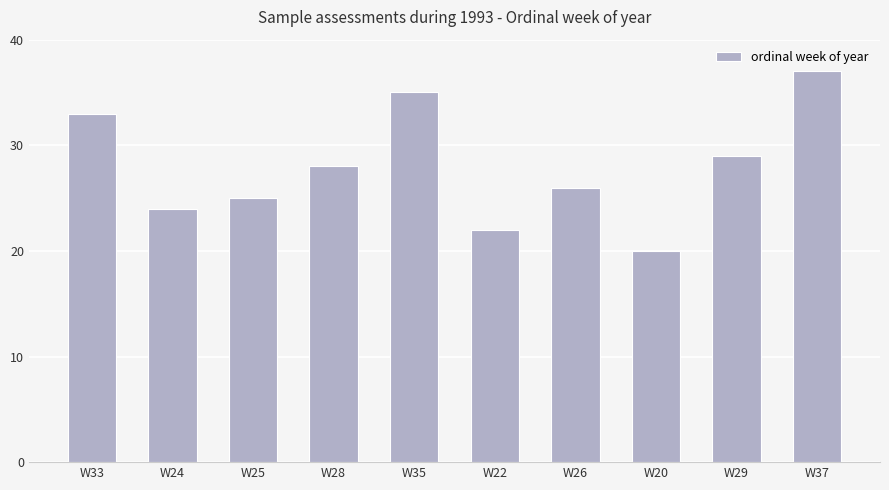

Does the chart contain any negative values?

No